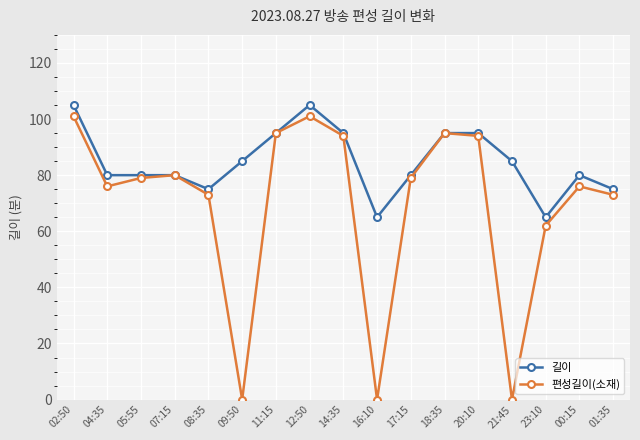

Reading left to right, transcribe all the data shown in this chart.

길이: 02:50=105	04:35=80	05:55=80	07:15=80	08:35=75	09:50=85	11:15=95	12:50=105	14:35=95	16:10=65	17:15=80	18:35=95	20:10=95	21:45=85	23:10=65	00:15=80	01:35=75
편성길이(소재): 02:50=101	04:35=76	05:55=79	07:15=80	08:35=73	09:50=0	11:15=95	12:50=101	14:35=94	16:10=0	17:15=79	18:35=95	20:10=94	21:45=0	23:10=62	00:15=76	01:35=73